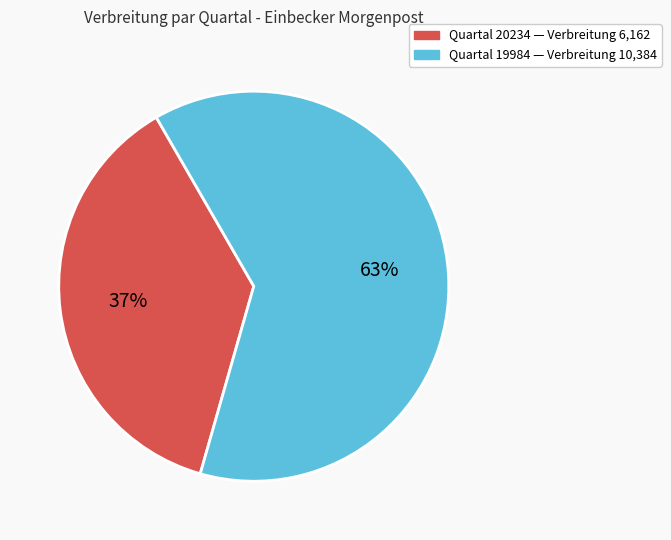

To the nearest percent, what is the average slice percentage?

50%